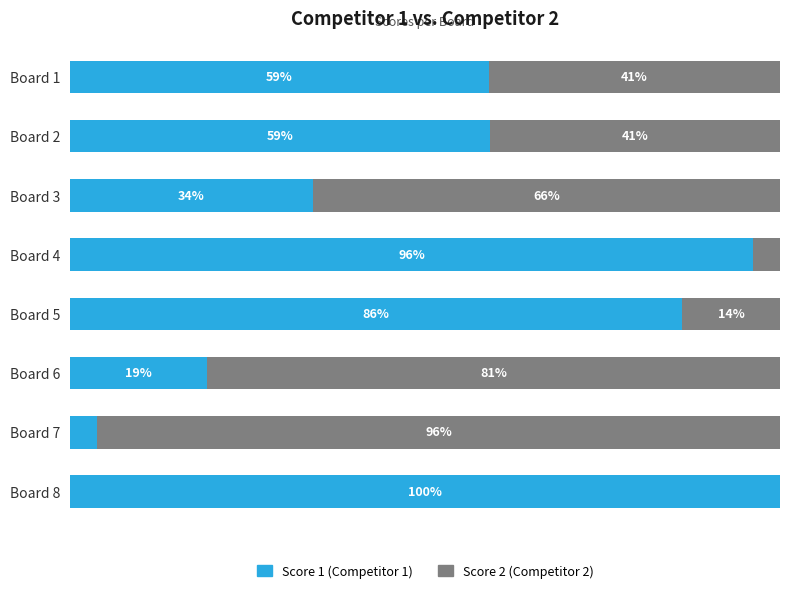

Which series has the largest range (max minus min)?

Score 1 (Competitor 1)